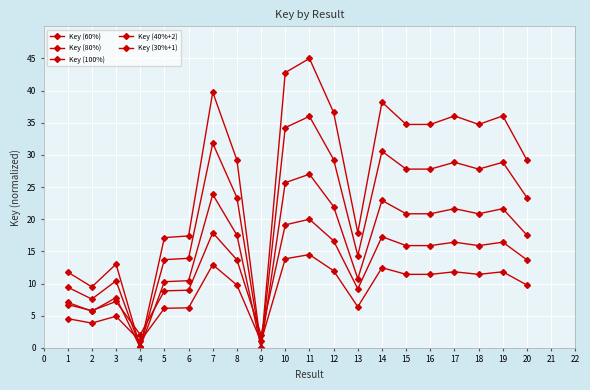

How many lines are shown in the chart?

5